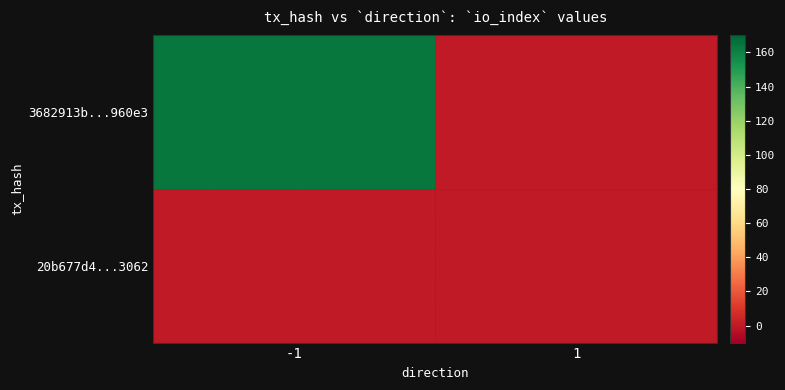

Reading right to left, transcribe all the data shown in this chart.

3682913b...960e3: 1=0	-1=164
20b677d4...3062: 1=0	-1=0